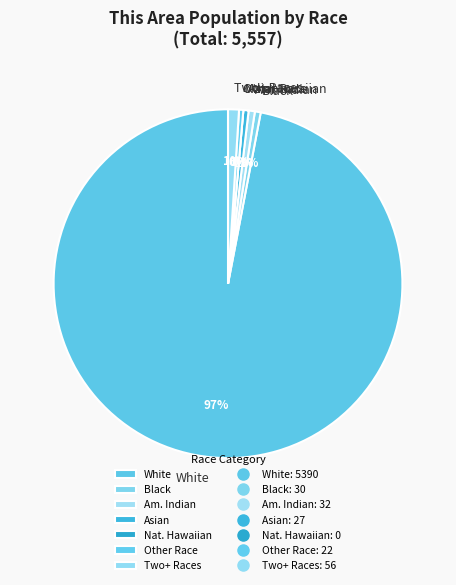

True or false: Black accounts for 14% of the total.

False